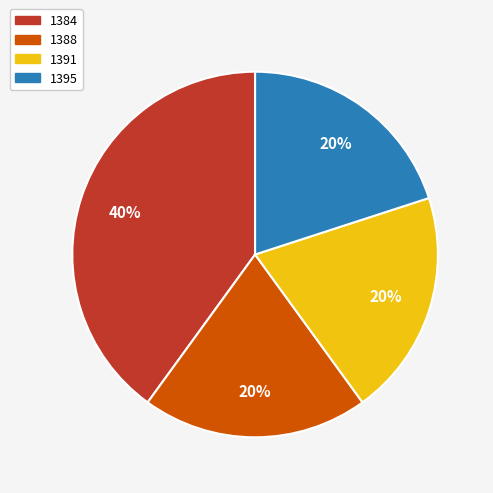

Which category has the biggest portion of the pie?

1384